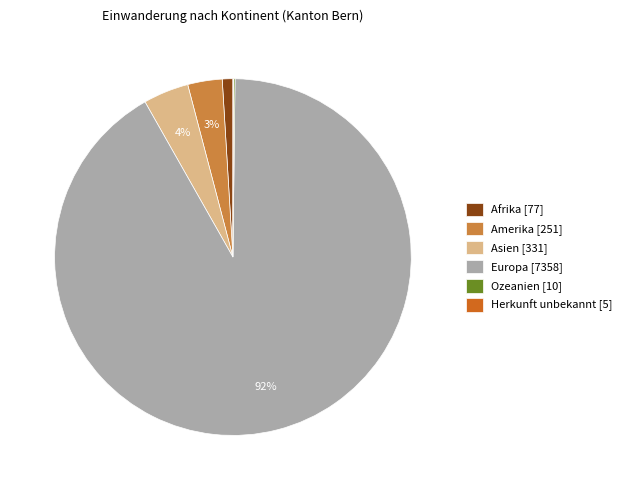

Which slice represents more than half of the pie?

Europa